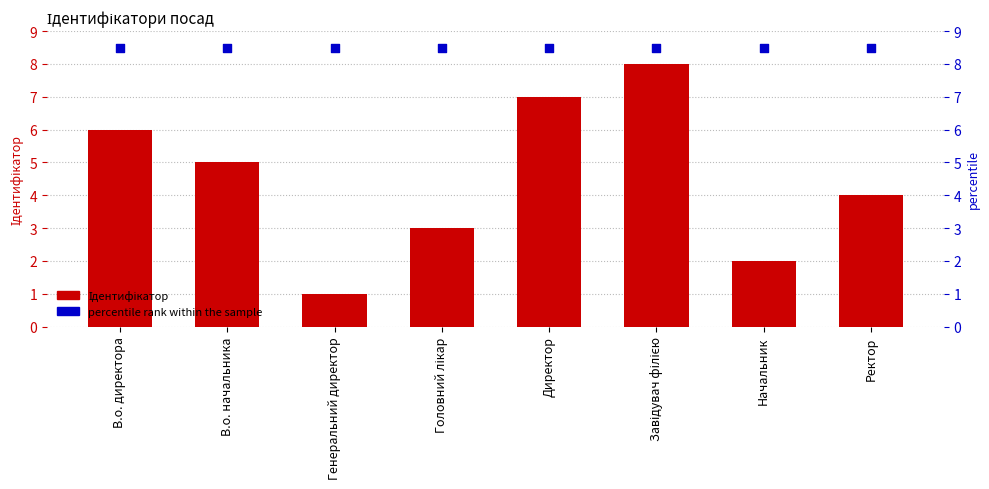

Which series has the largest Y range (max minus min)?

Ідентифікатор